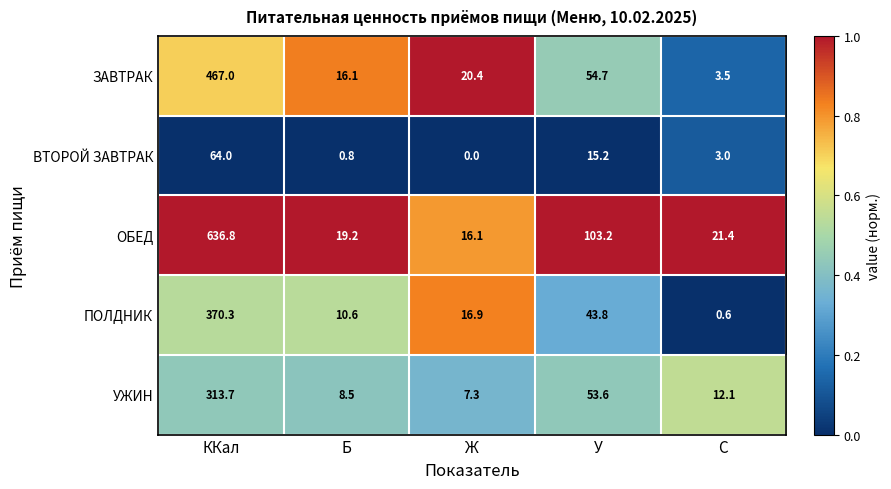

Which category has the lowest value in the ОБЕД series?

Ж